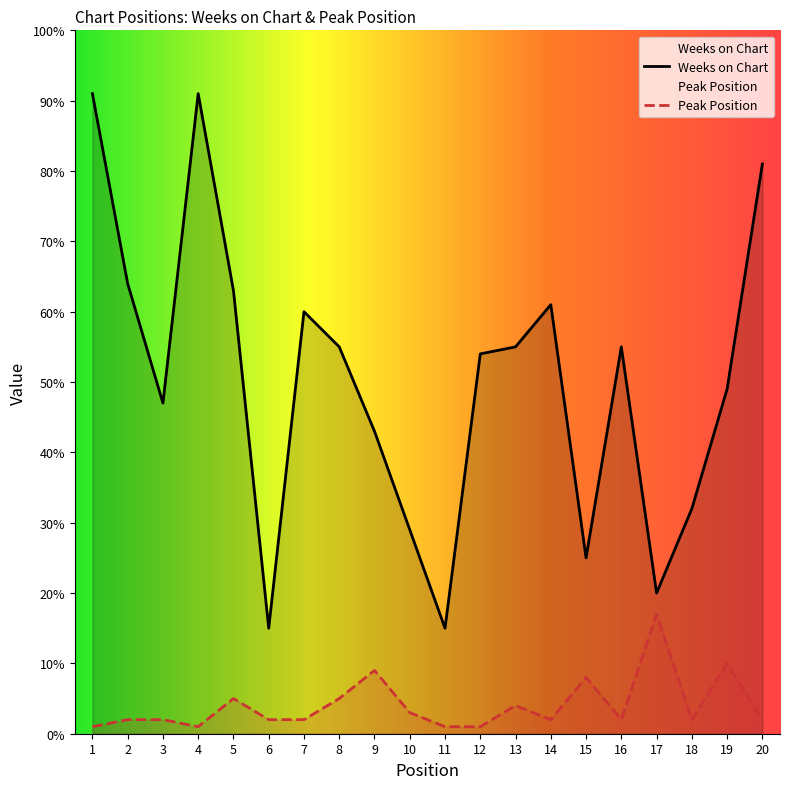

How many data points does each series have?

20